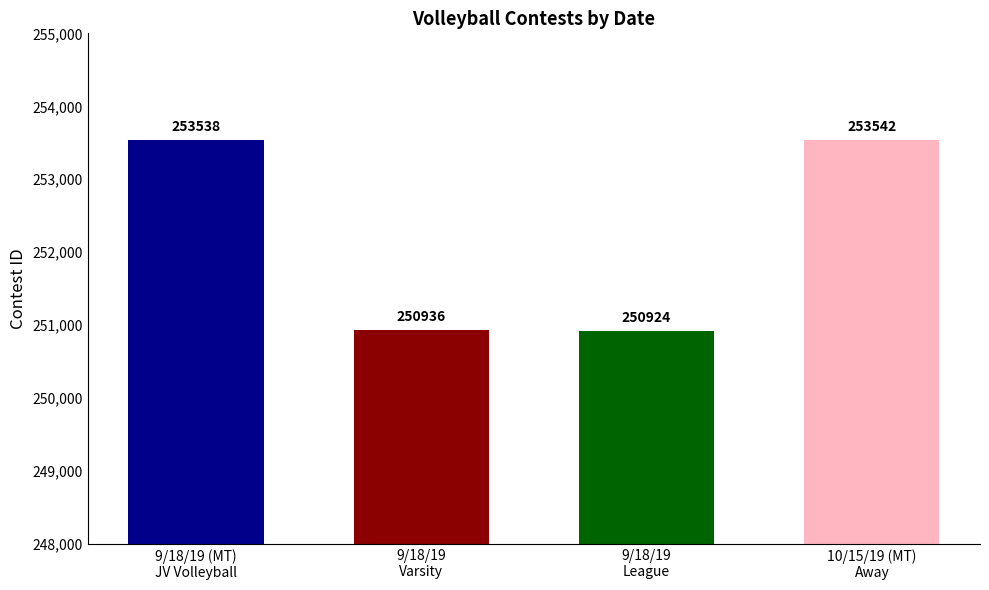

What value does the data have at 9/18/19?

250924